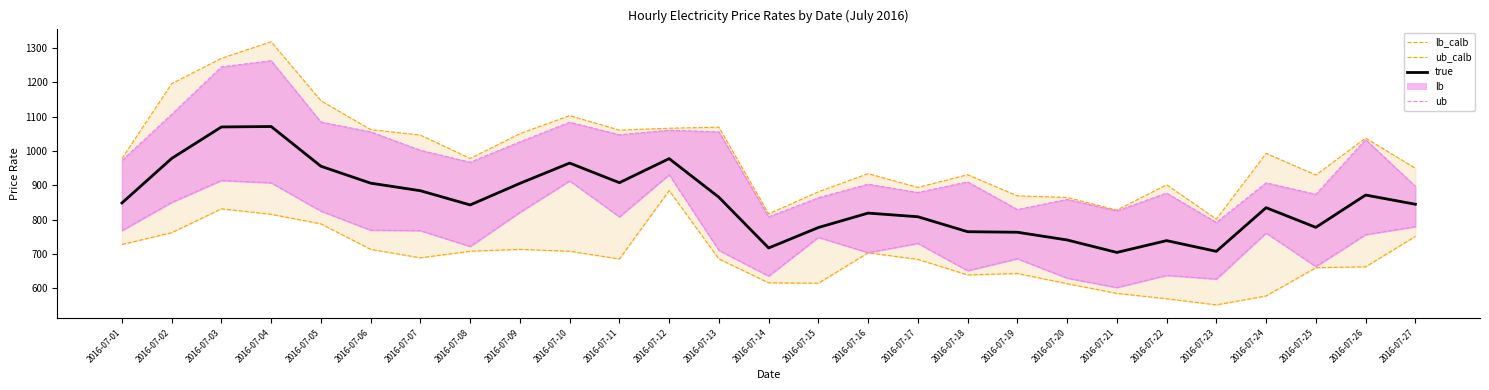

True or false: lb_line and ub_line cross at least once.

False